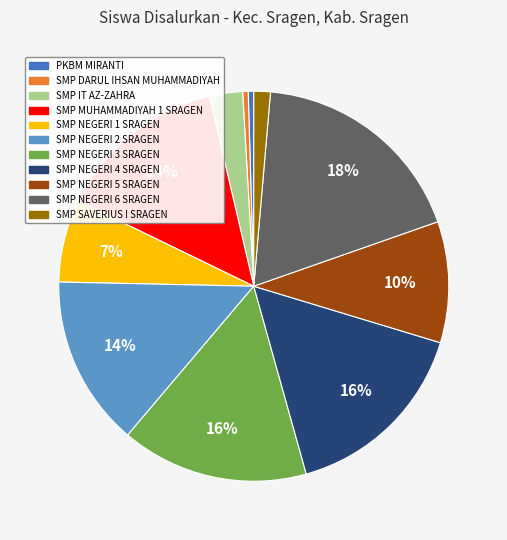

What is the largest slice in the pie chart?

SMP NEGERI 6 SRAGEN